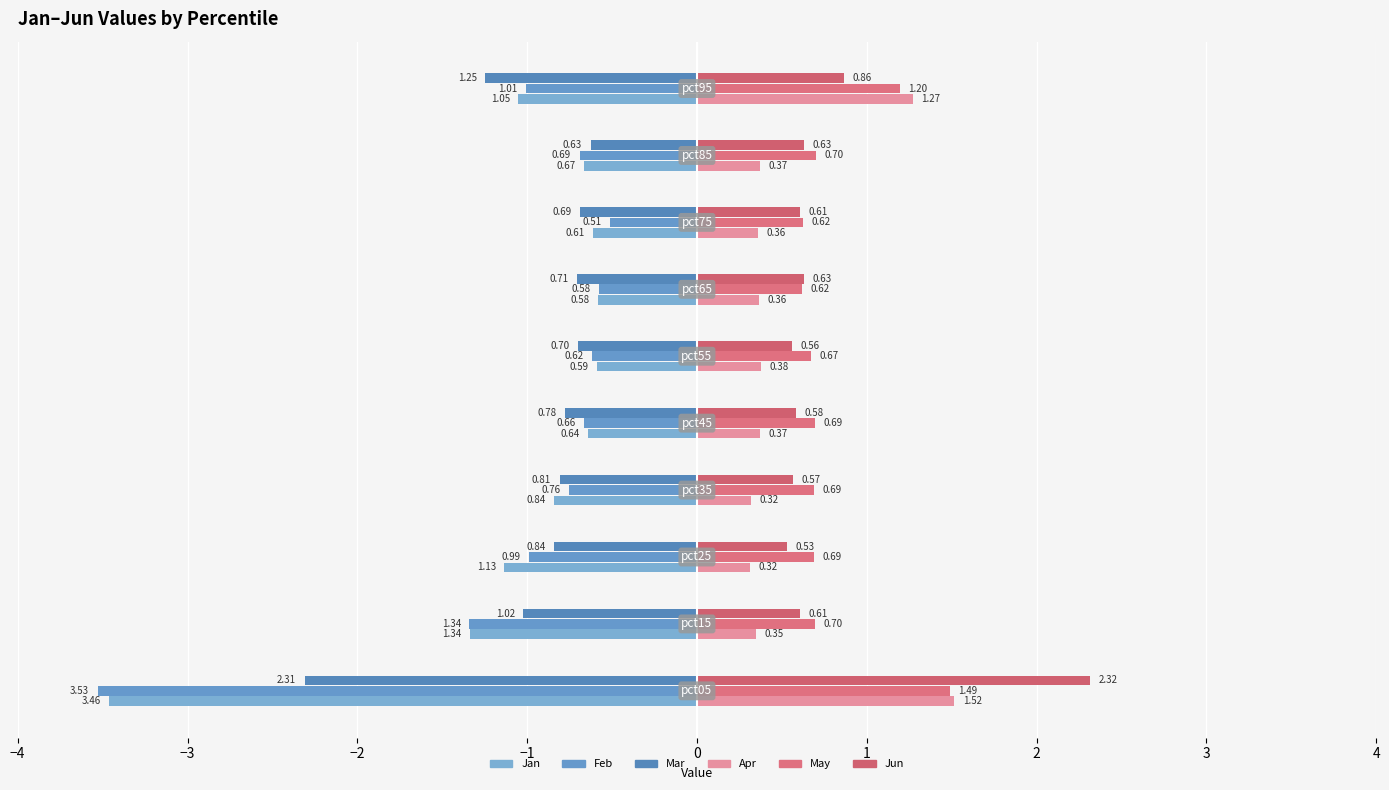

What is the highest value of the Feb series?

-0.5